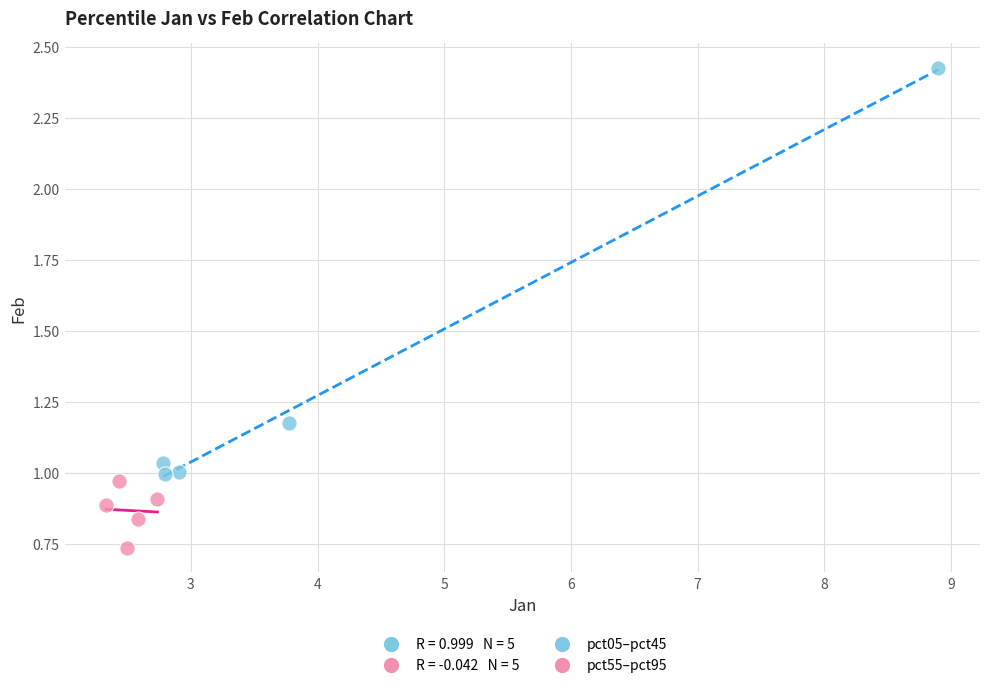

Which series reaches the minimum Y coordinate?

pct55–pct95